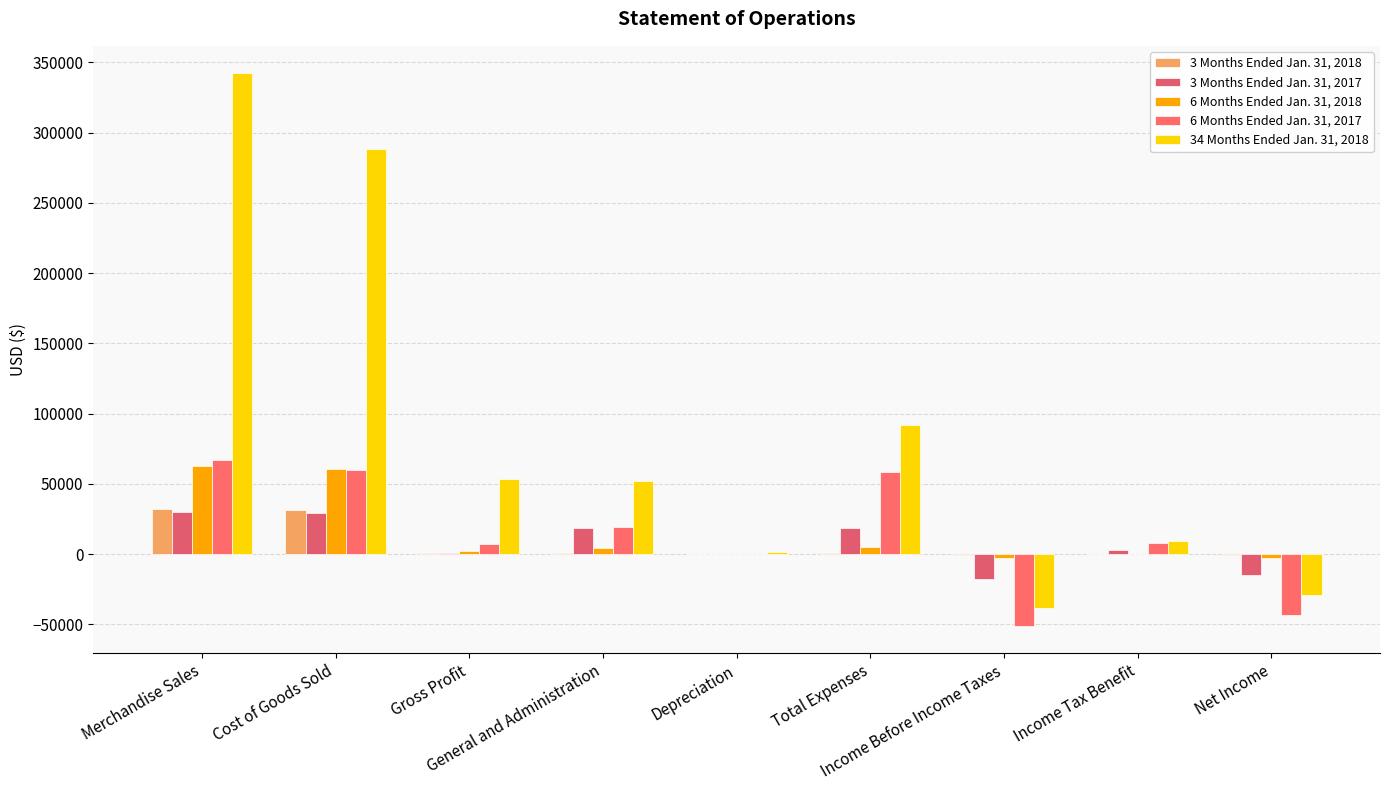

At how many categories does at least one series exceed 198229?

2